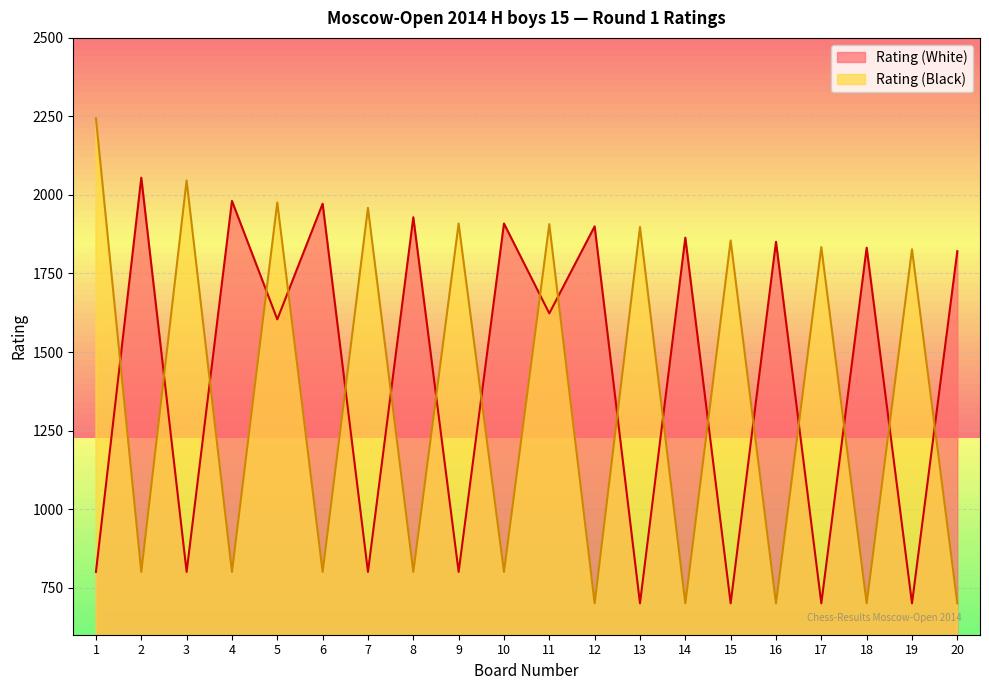

How many lines are shown in the chart?

2